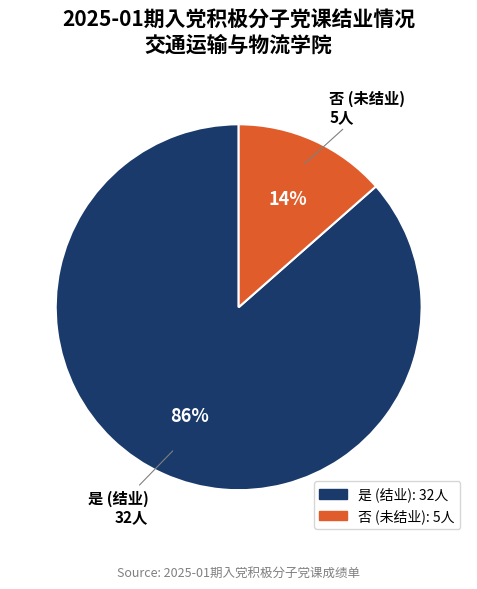

To the nearest percent, what is the average slice percentage?

50%